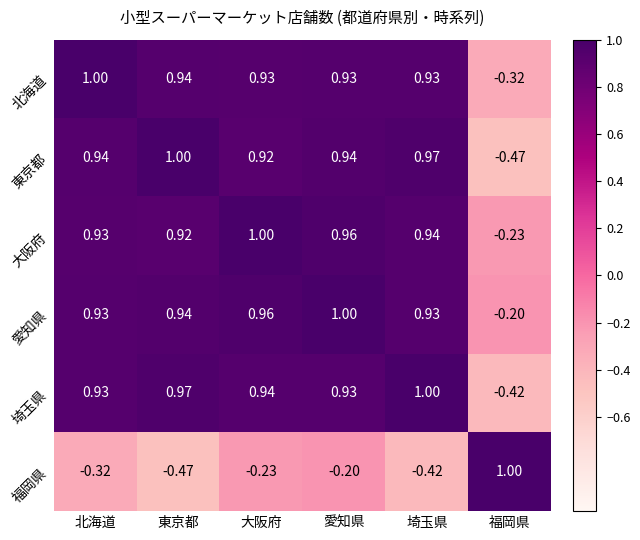

At which label does 東京都 first exceed 0?

北海道